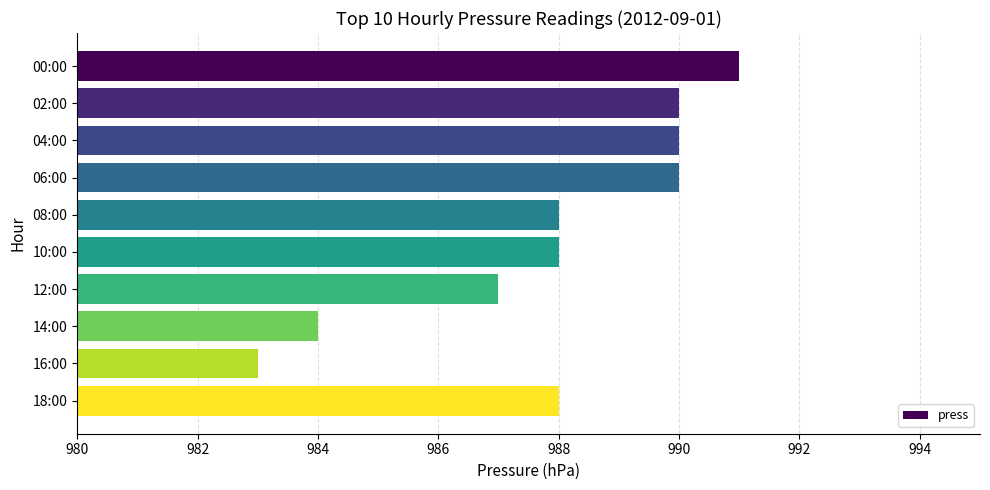

At which label is the value closest to 987?

12:00